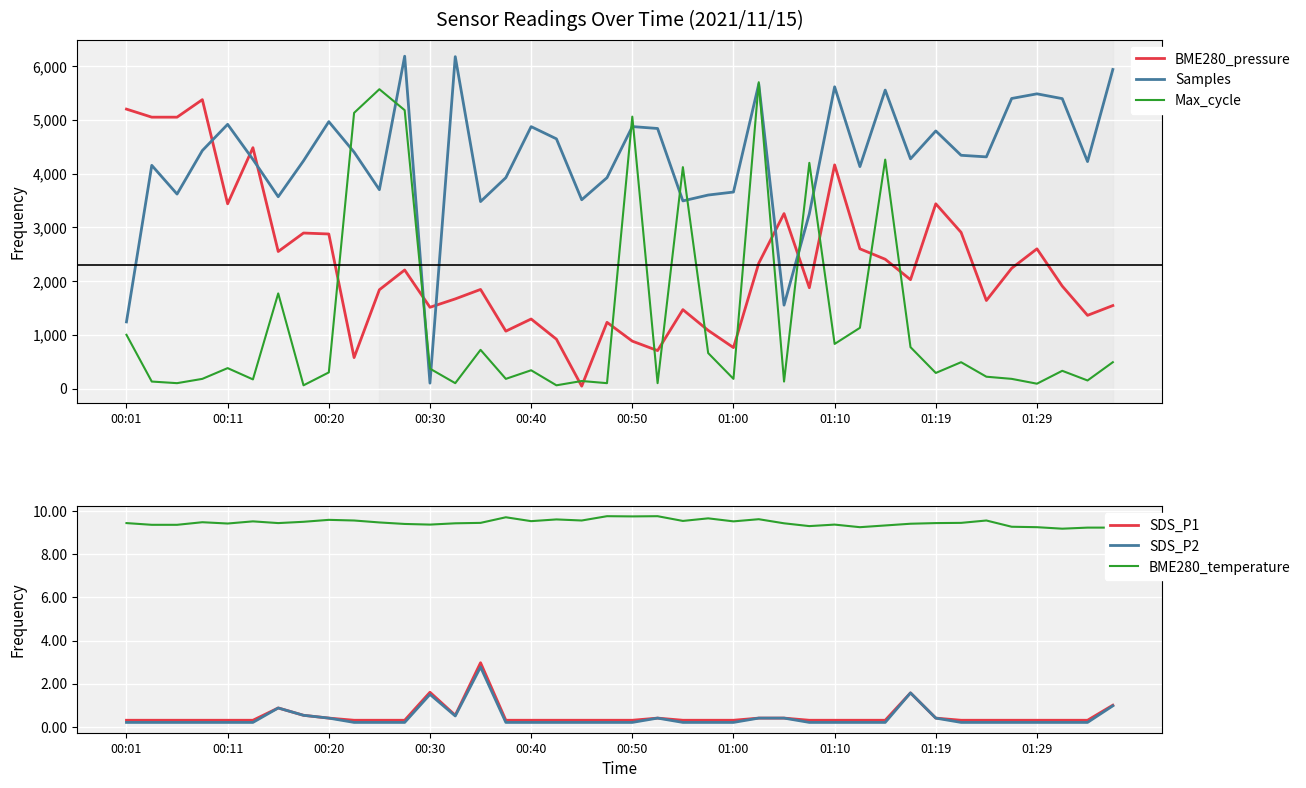

True or false: BME280_temperature and SDS_P1 cross at least once.

False